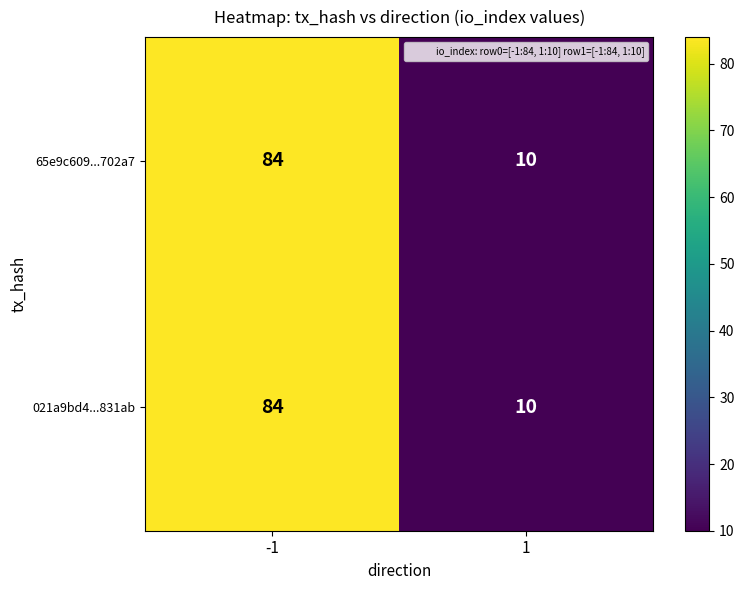

List the labels in order of 65e9c609...702a7 value, smallest first.

1, -1